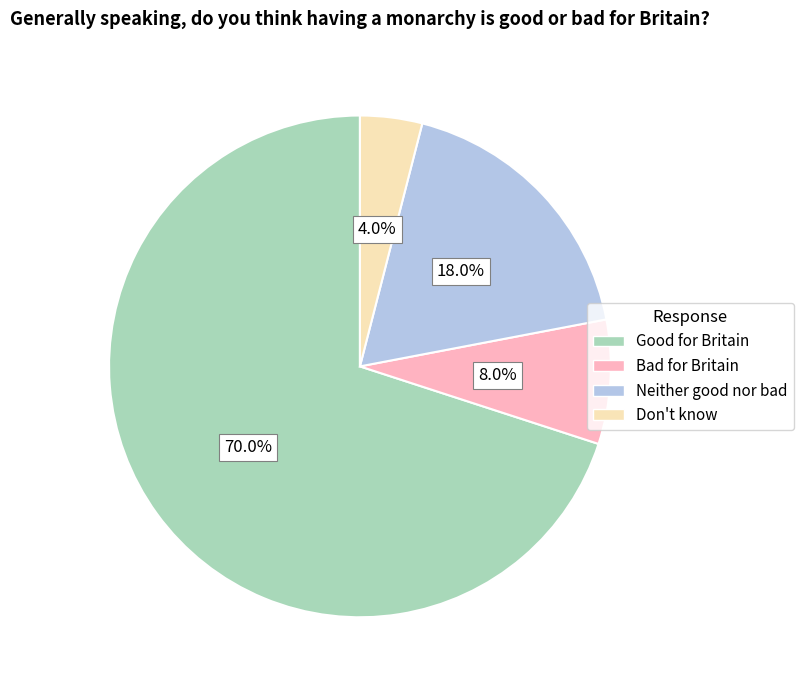

To the nearest percent, what is the combined percentage of Neither good nor bad and Don't know?

22%